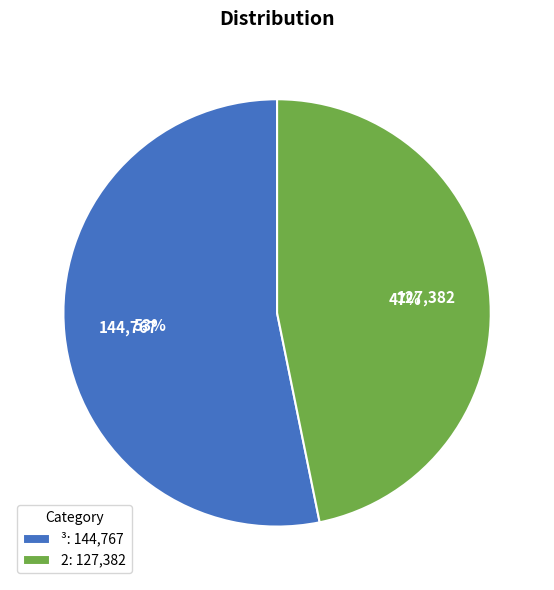

What percentage is the ³ slice, to the nearest percent?

53%